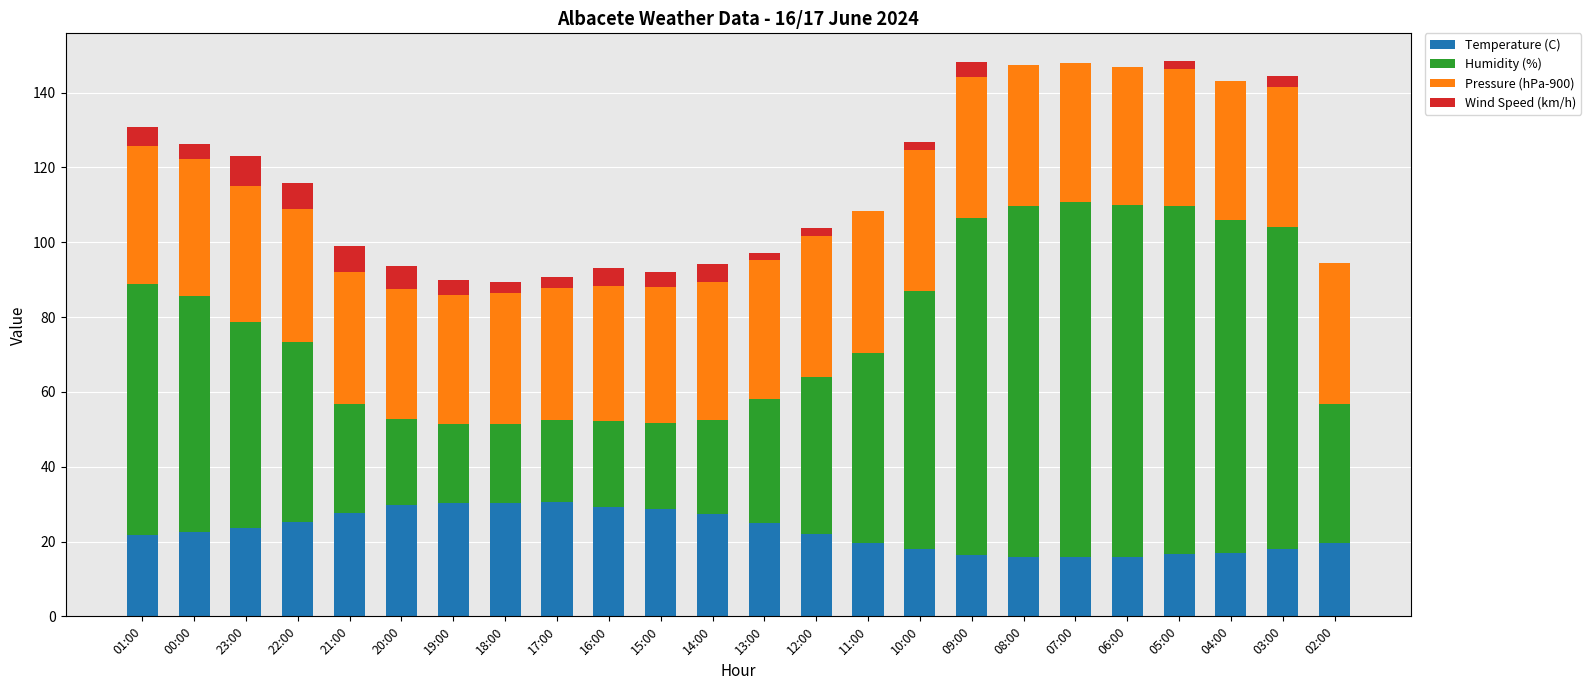

What is the maximum value for Temperature (C)?

30.5